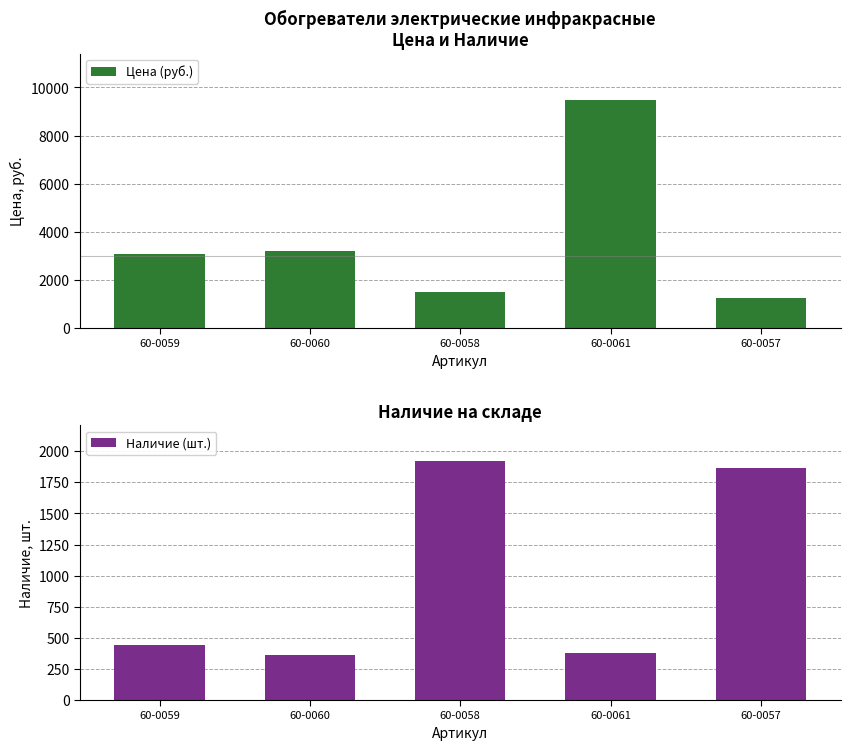

What is the label of the 4th bar from the right?

60-0060